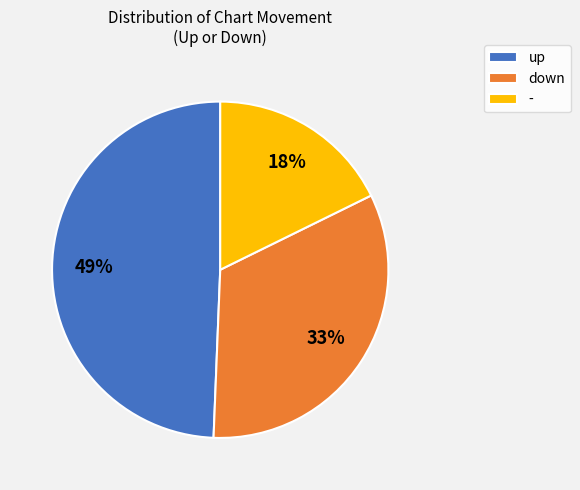

Which slice is the largest?

up